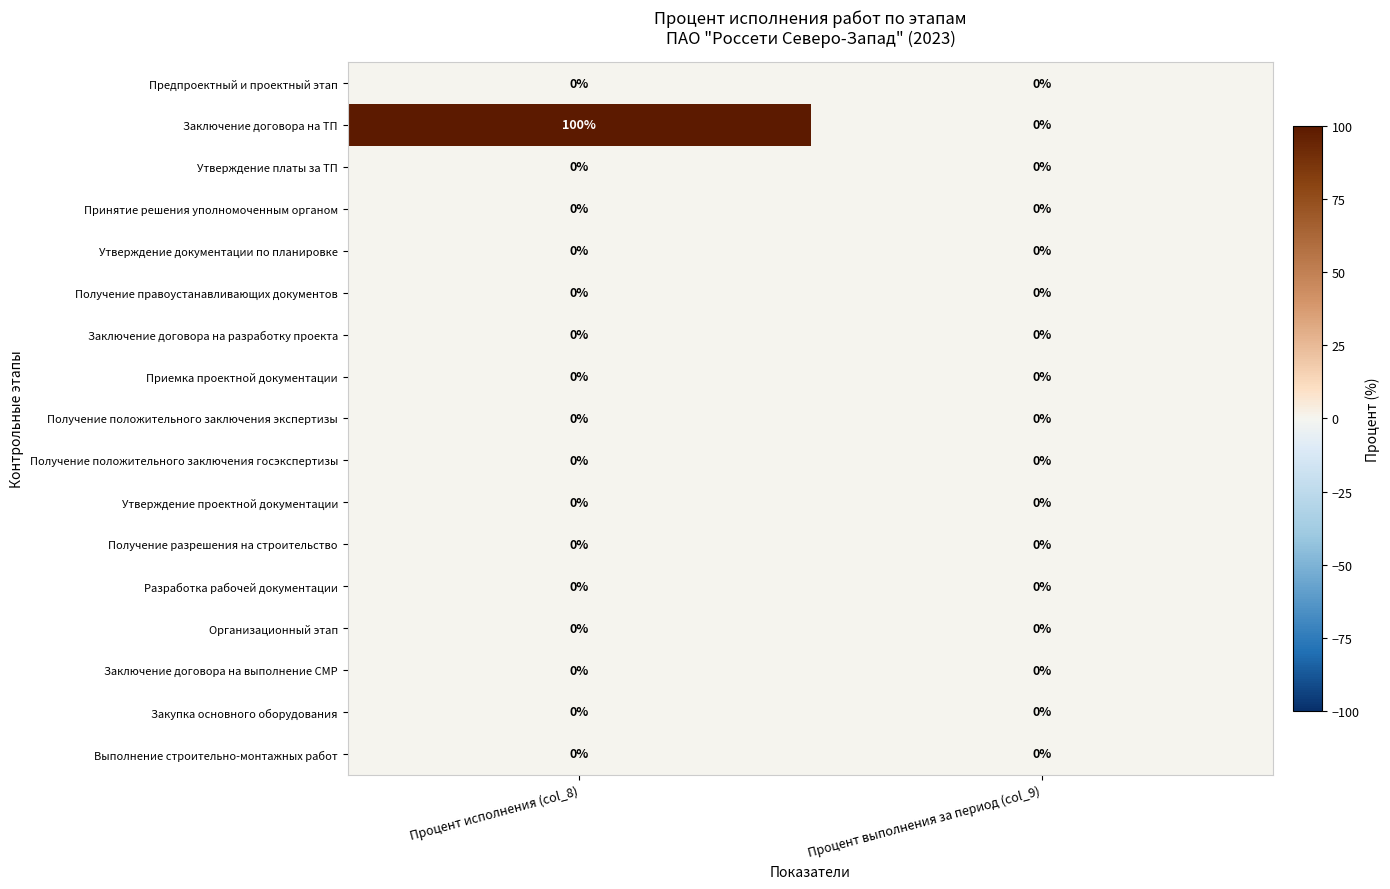

At which category is the sum across all series the highest?

Процент исполнения (col_8)